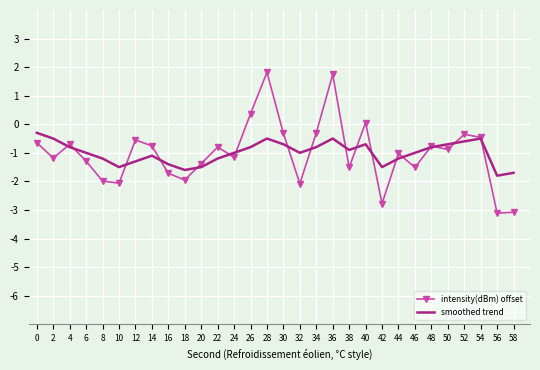

What is the difference between the smoothed trend values at 22 and 48?

0.4